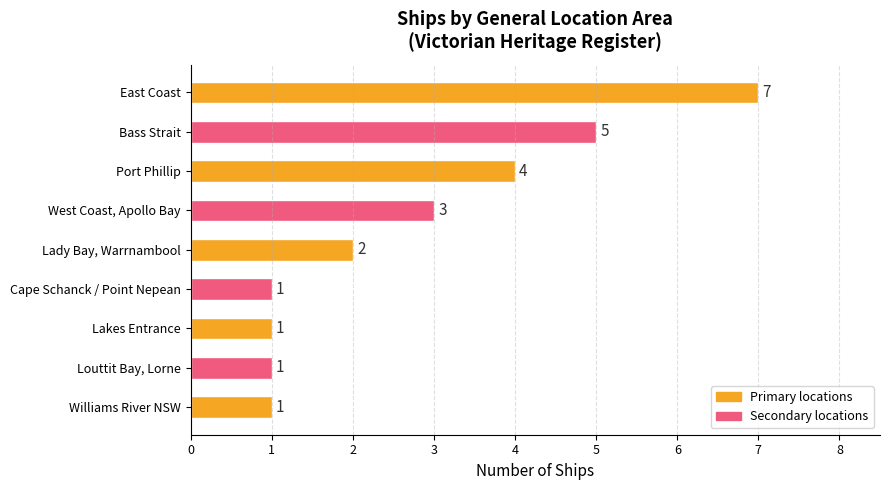

Reading bottom to top, what are all the values shown in this chart?

Williams River NSW=1	Louttit Bay, Lorne=1	Lakes Entrance=1	Cape Schanck / Point Nepean=1	Lady Bay, Warrnambool=2	West Coast, Apollo Bay=3	Port Phillip=4	Bass Strait=5	East Coast=7